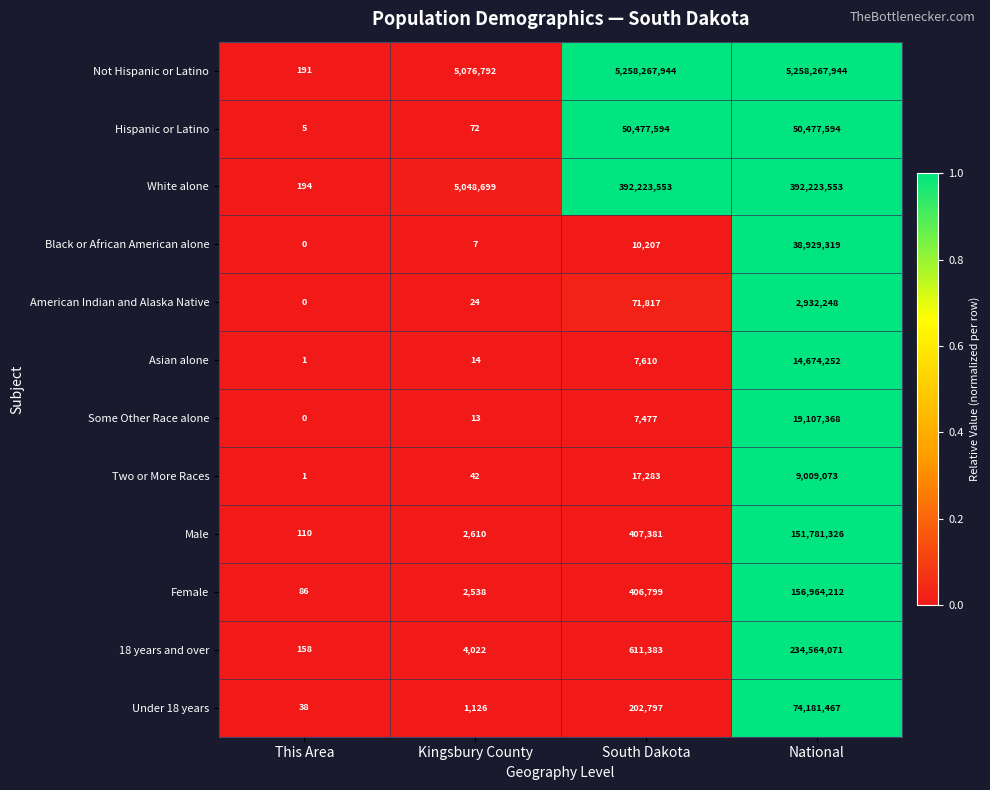

Count the number of categories in the chart.

4